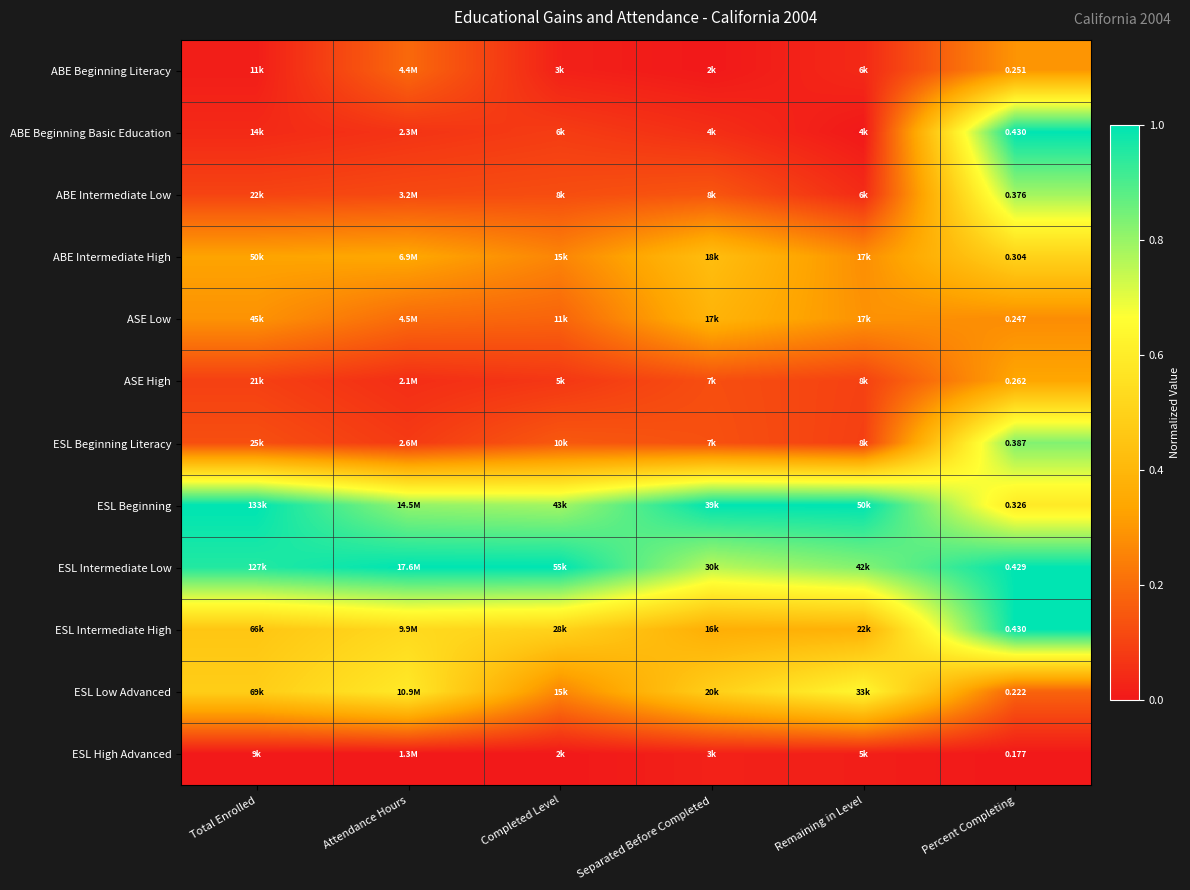

The ESL Beginning series shows 0.7 at Total Enrolled. True or false?

False